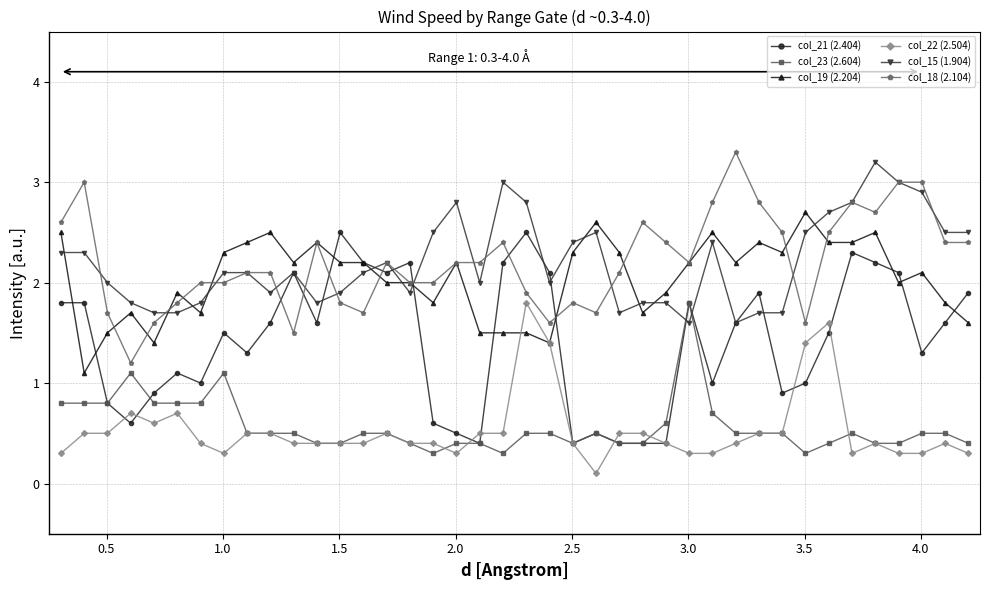

What is the value of the col_19 (2.204) point at the 2nd from the left?

1.1